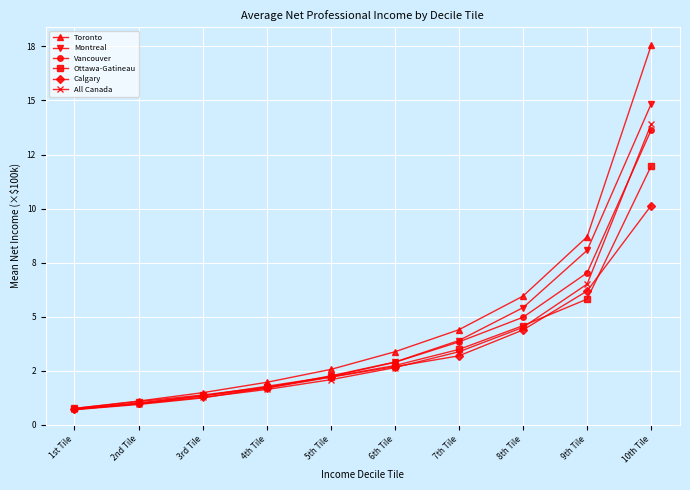

What is the highest value of the All Canada series?

13.9